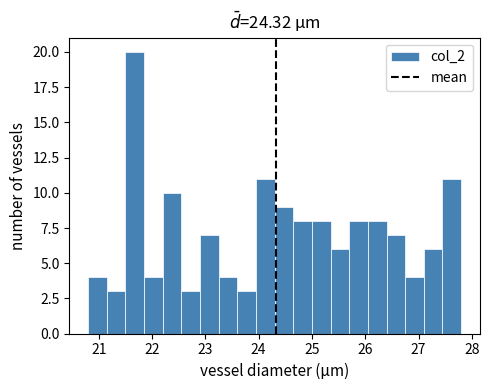

Read against the x-axis, roughly where is the centre of the tallest bar?

21.7